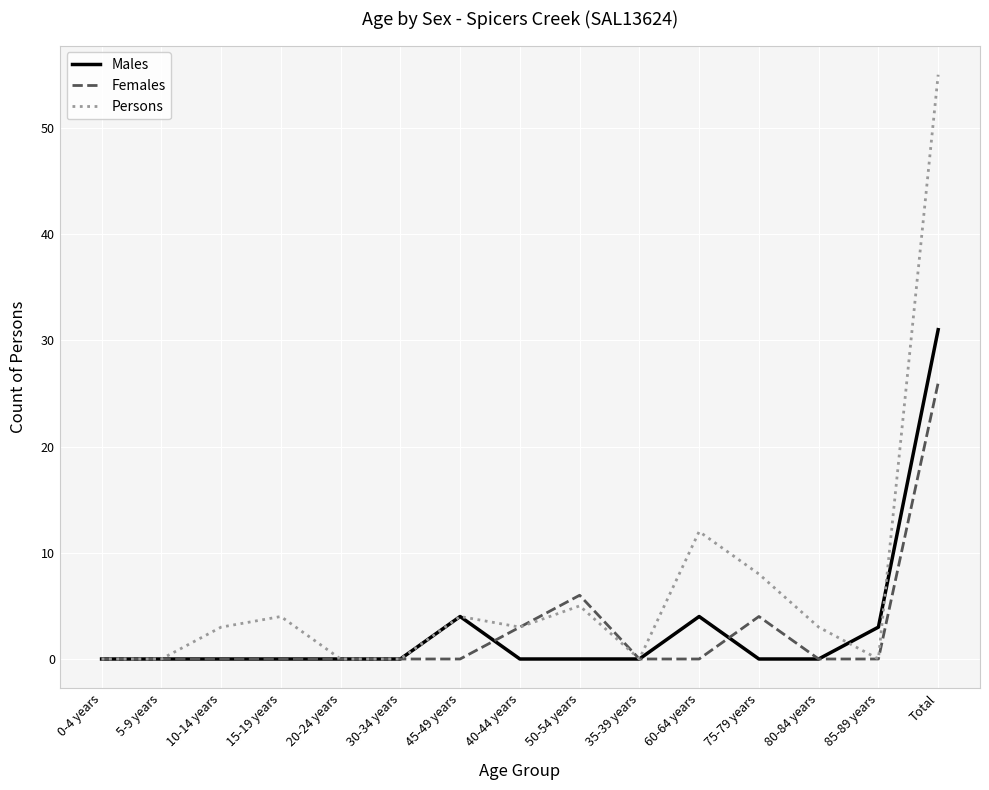

At which label is Persons closest to 27?

60-64 years